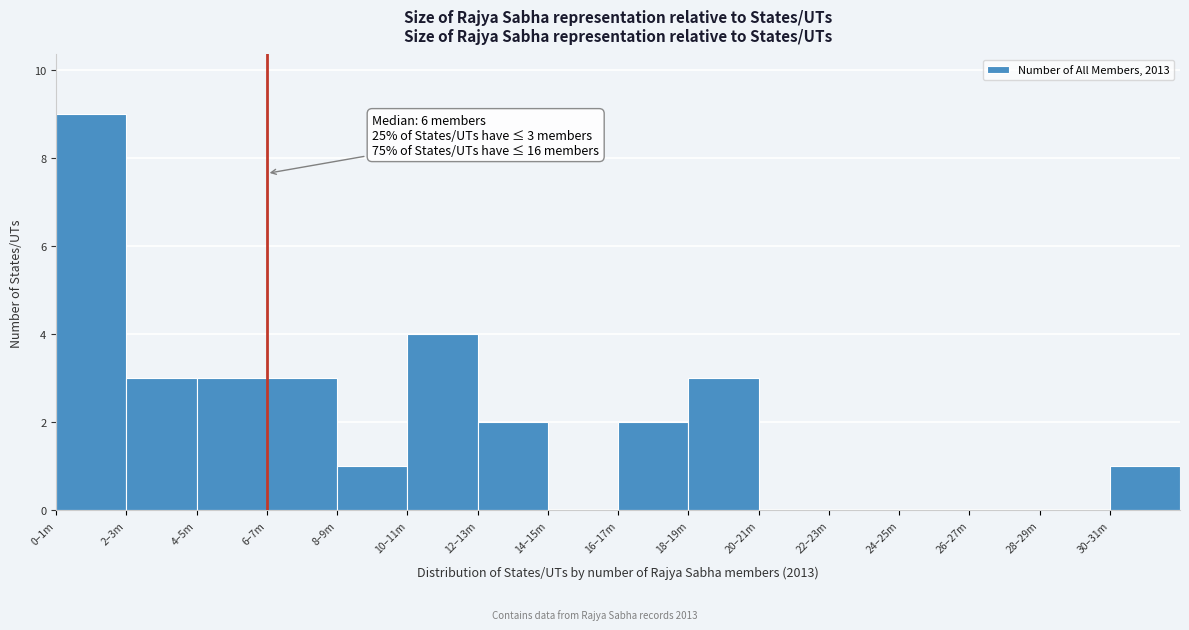

Reading left to right, list all the values displayed in this chart.

0–1m=9	2–3m=3	4–5m=3	6–7m=3	8–9m=1	10–11m=4	12–13m=2	14–15m=0	16–17m=2	18–19m=3	20–21m=0	22–23m=0	24–25m=0	26–27m=0	28–29m=0	30–31m=1